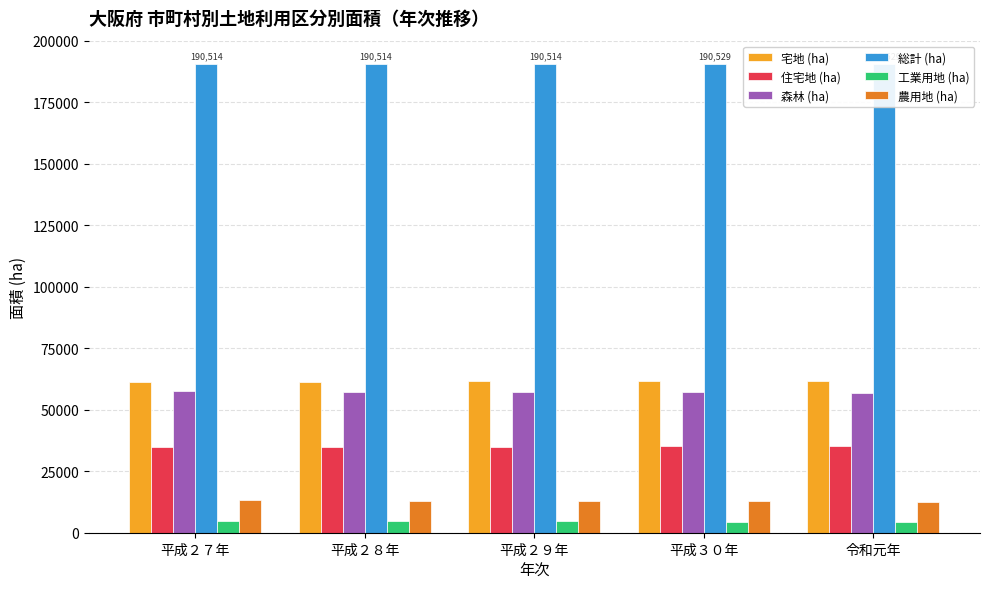

Reading left to right, extract all data points from this chart.

宅地 (ha): 61129	61354	61484	61641	61714
住宅地 (ha): 34710	34836	34967	35088	35195
森林 (ha): 57639	57333	57179	57079	56937
総計 (ha): 190514	190514	190514	190529	190529
工業用地 (ha): 4645	4651	4573	4468	4531
農用地 (ha): 13214	13085	12944	12823	12692